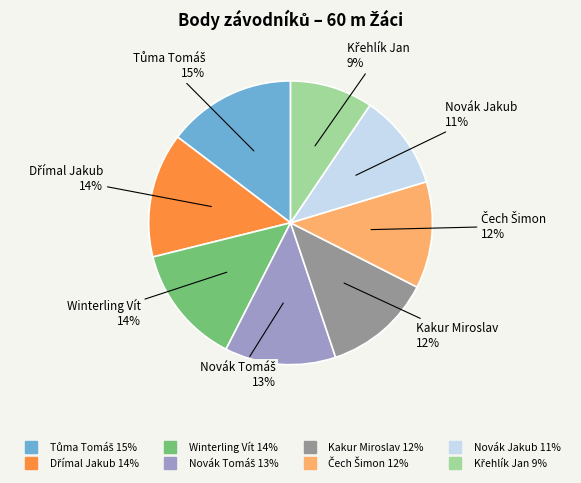

Is it true that Novák Jakub is 1% of the pie?

False